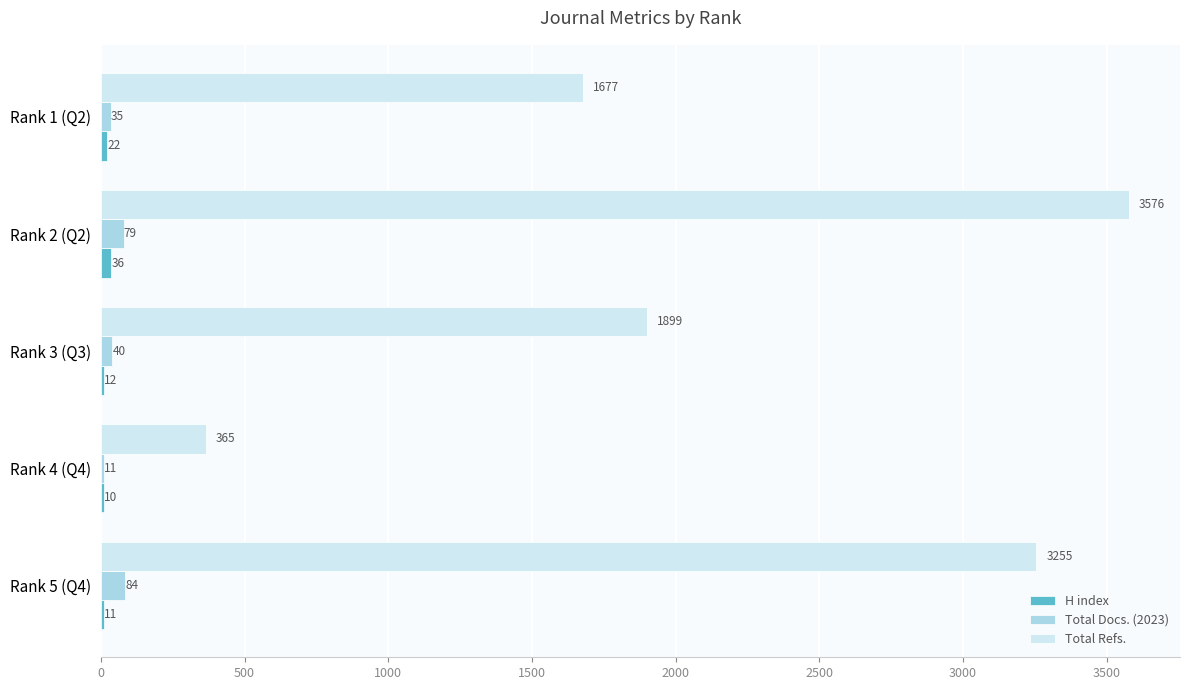

What is the greatest value displayed?

3576